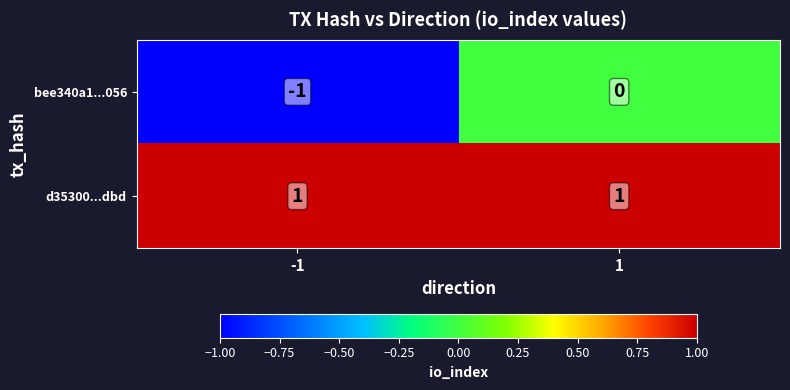

Is it true that bee340a1...056 equals 0 at 1?

True